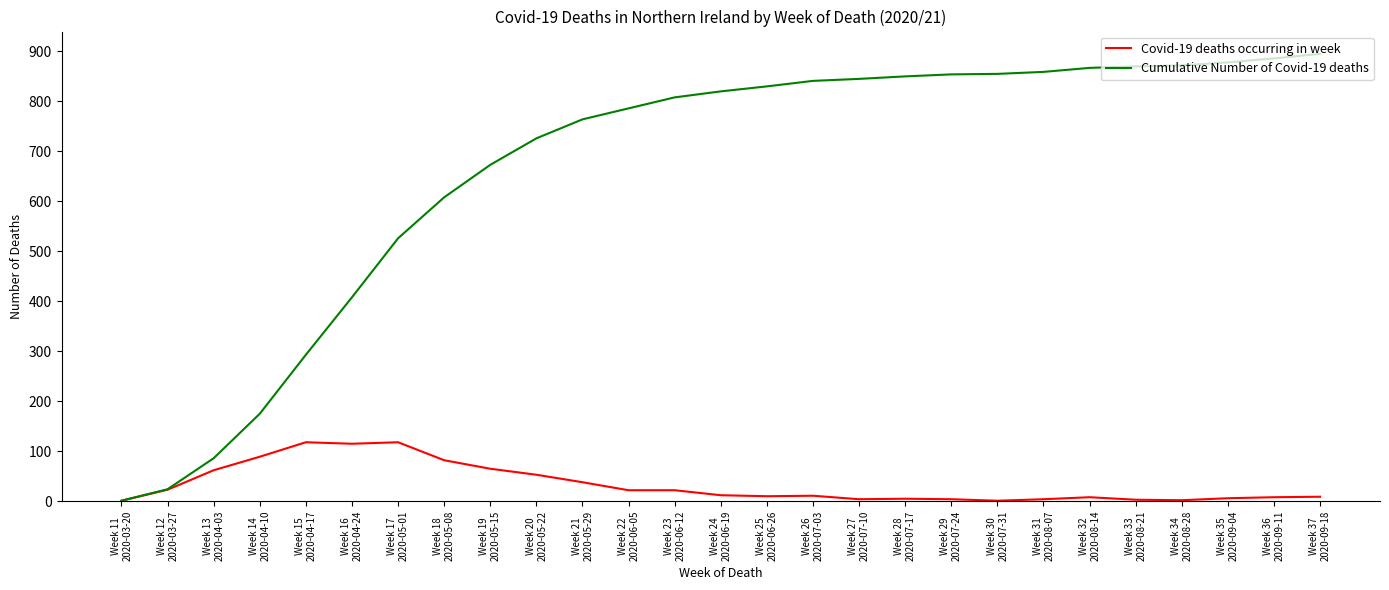

Is this an area chart (filled region under the line)?

No